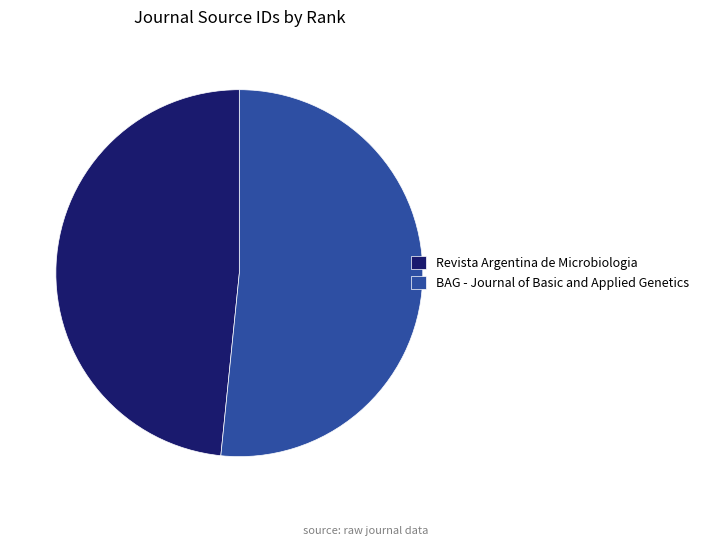

The Revista Argentina de Microbiologia slice represents 48% of the pie. True or false?

True